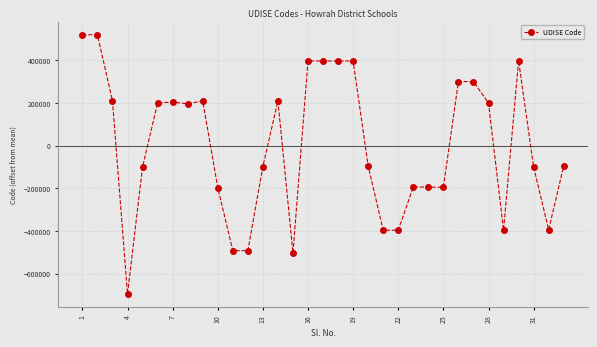

What is the value of the 31st point from the left?

-100921